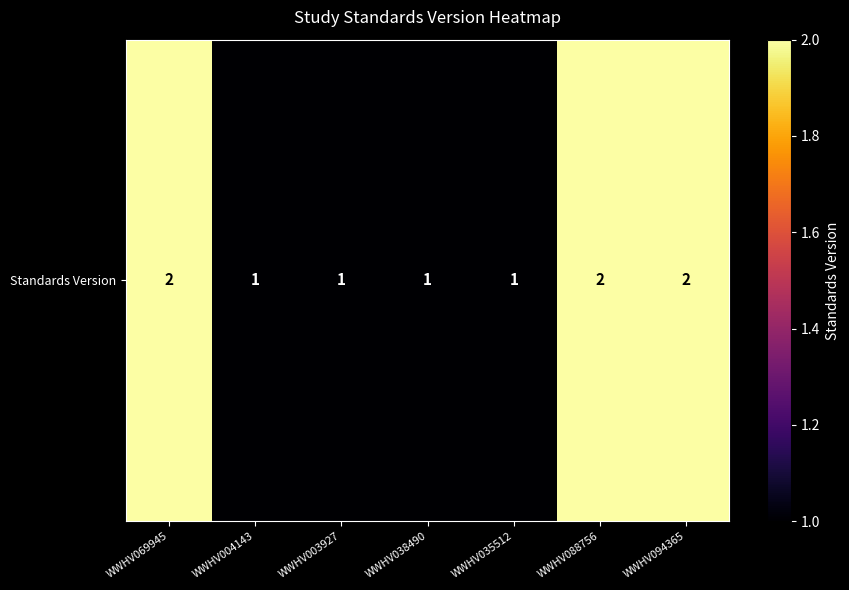

What is the approximate value at WWHV094365?

2